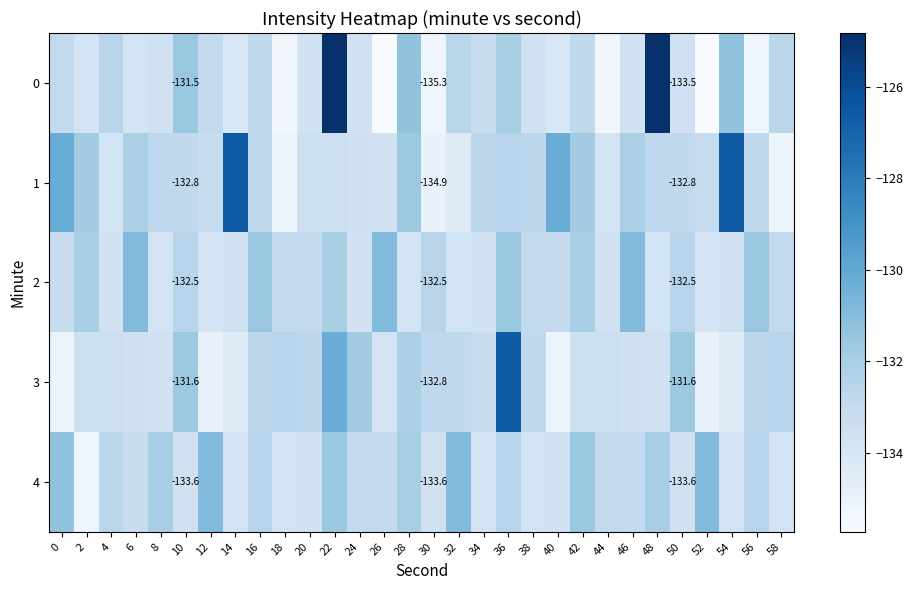

What is the total value across all series at 34?

-666.3